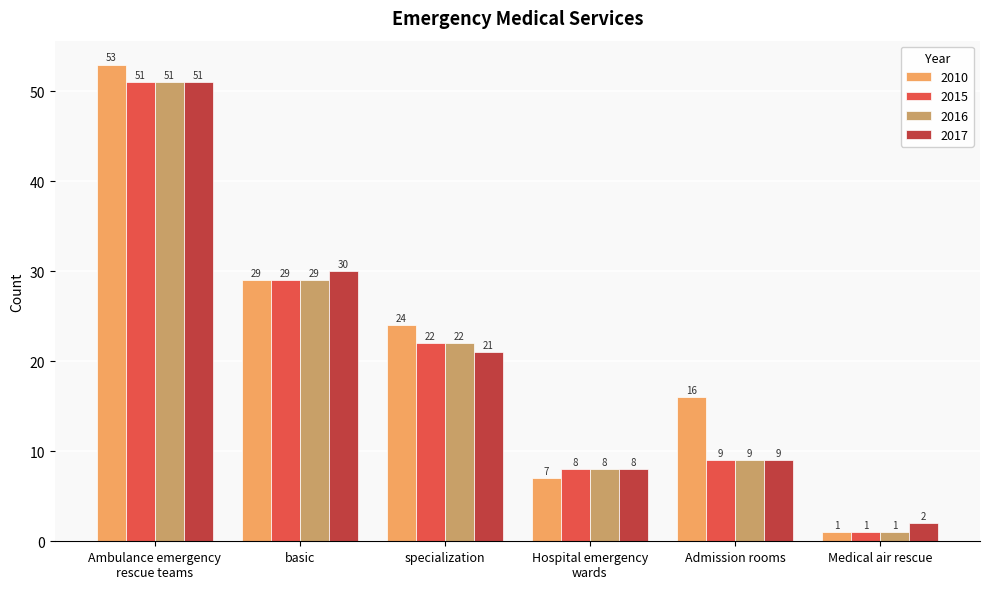

The 2016 series shows 8 at Hospital emergency
wards. True or false?

True